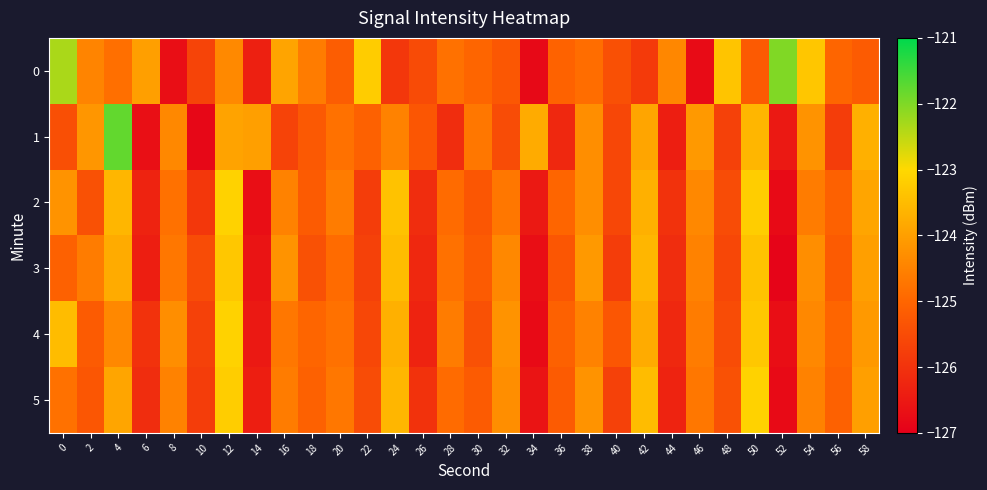

At how many categories does at least one series exceed -123?

3